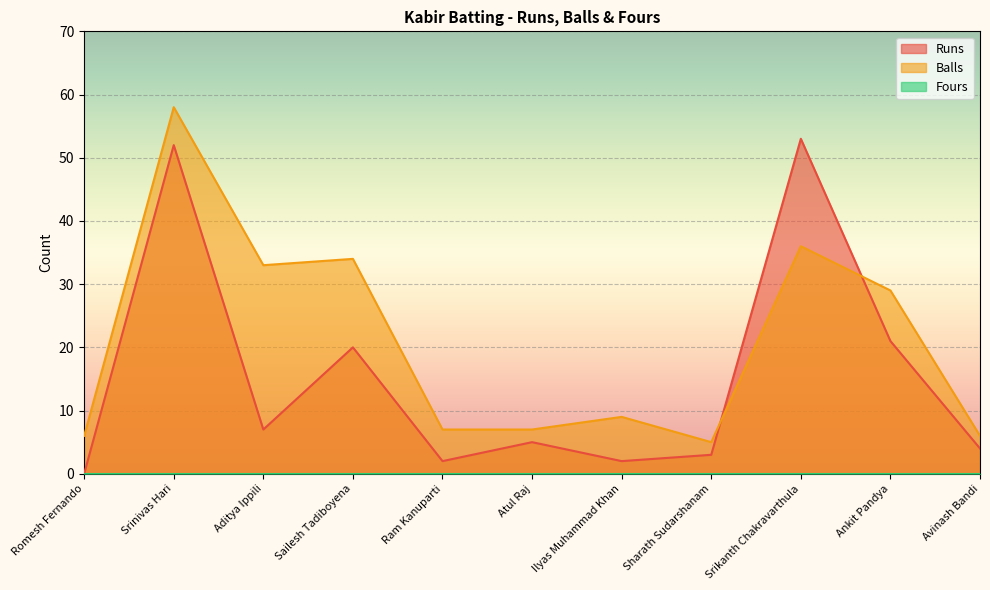

What is the difference between the Balls values at Sailesh Tadiboyena and Sharath Sudarshanam?

29